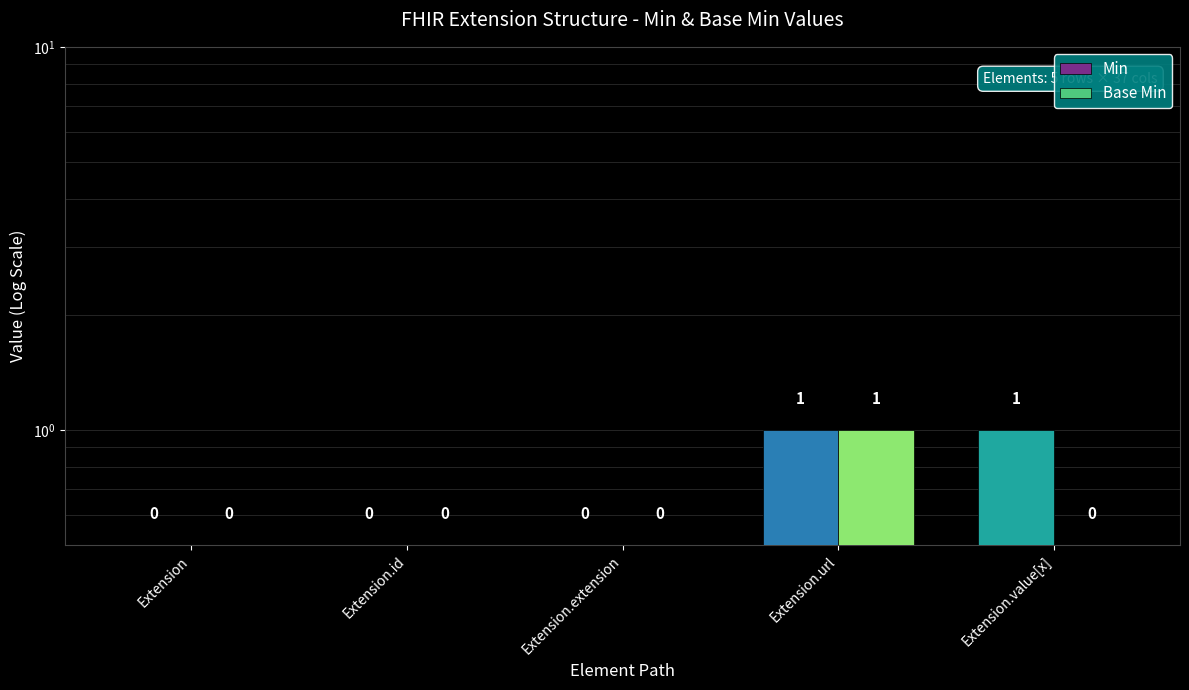

Is the value of Base Min at Extension greater than the value of Min at Extension.url?

No